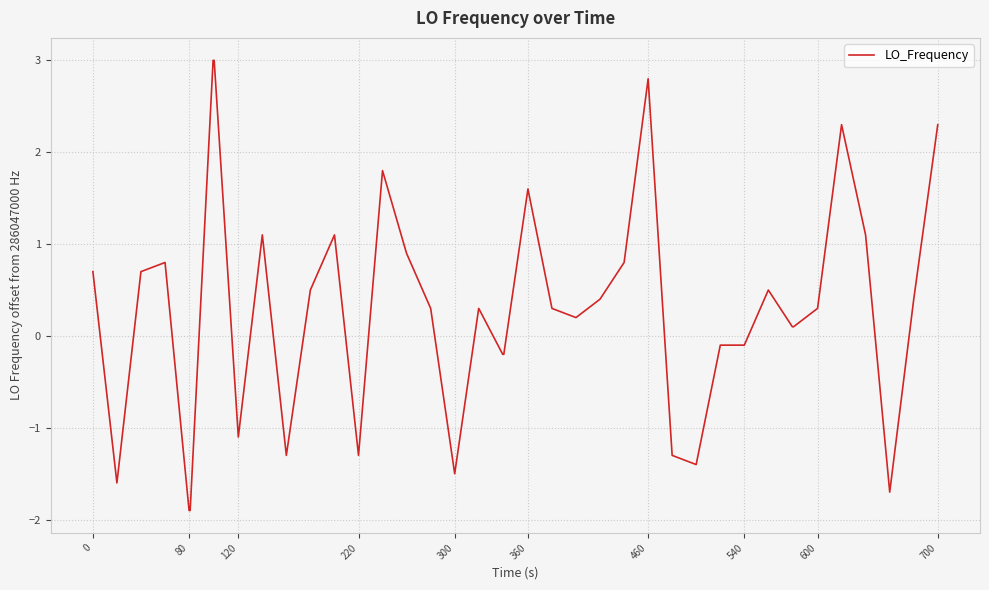

Is this an area chart (filled region under the line)?

No